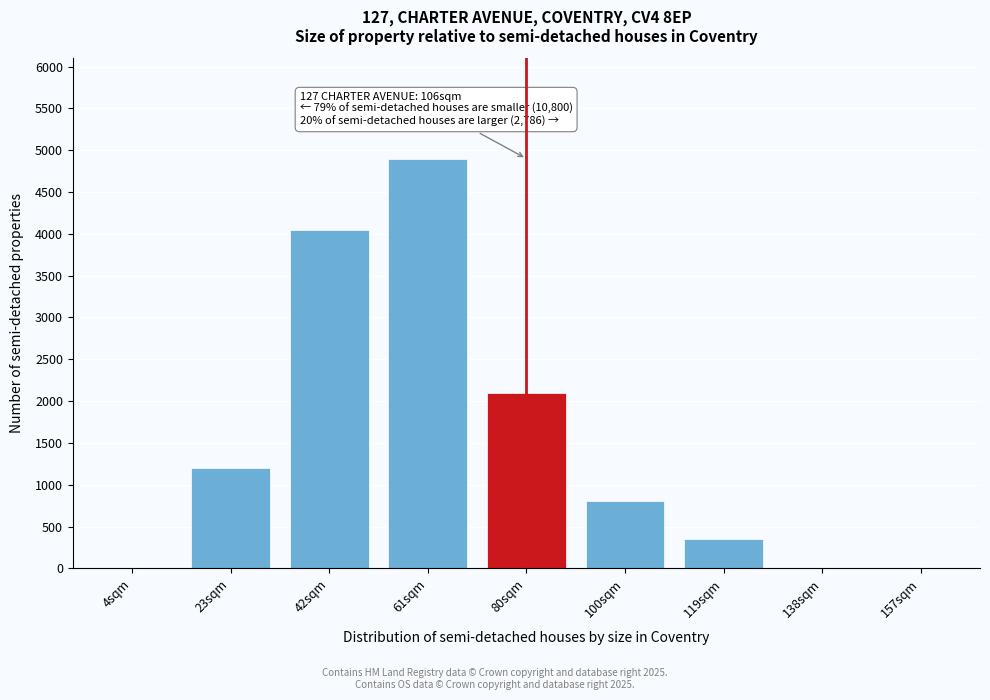

Reading left to right, list all the values displayed in this chart.

4sqm=0	23sqm=1200	42sqm=4050	61sqm=4900	80sqm=2100	100sqm=800	119sqm=350	138sqm=0	157sqm=0